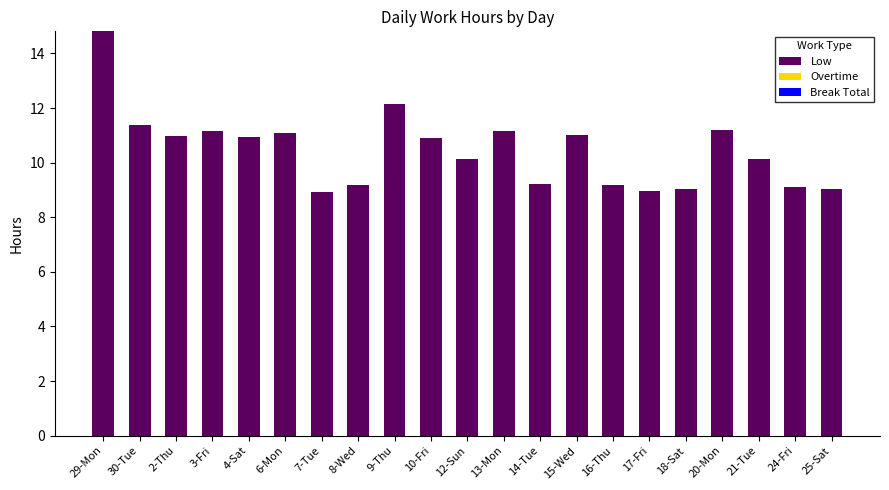

What position from the right is 2-Thu?

19